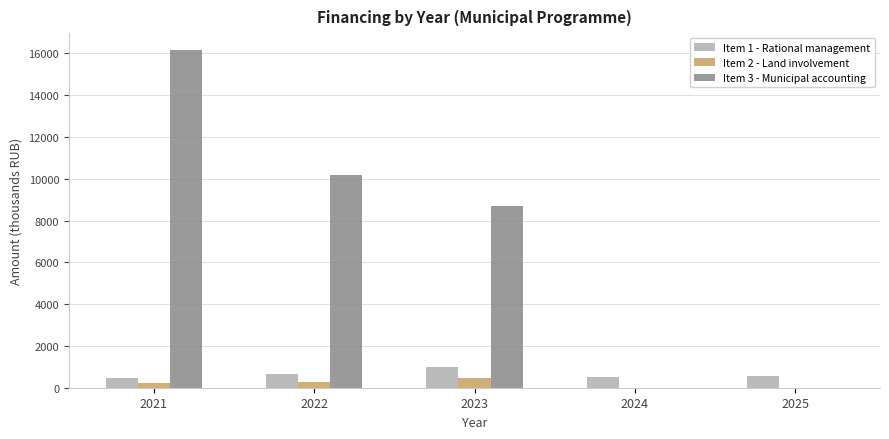

What is the sum of all Item 2 - Land involvement values?

956.9